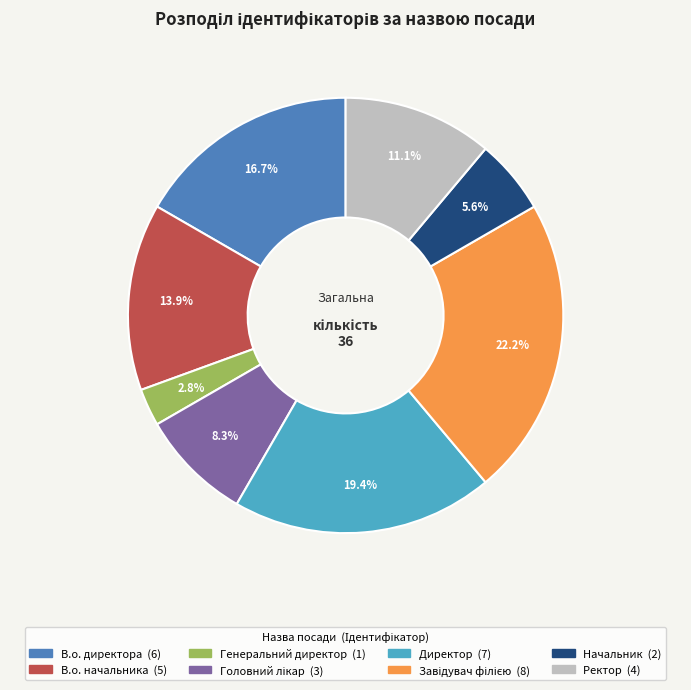

To the nearest percent, what is the difference between the Ректор and Генеральний директор slice percentages?

8%